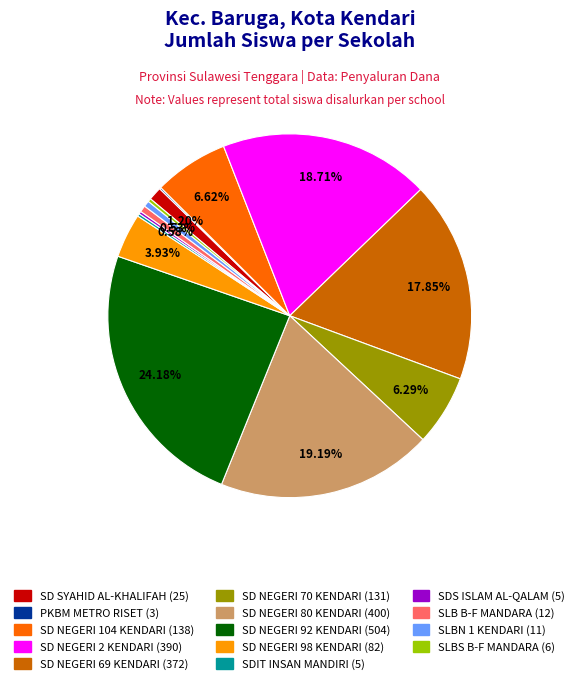

Is the sum of SD NEGERI 92 KENDARI and SLB B-F MANDARA greater than half?

No